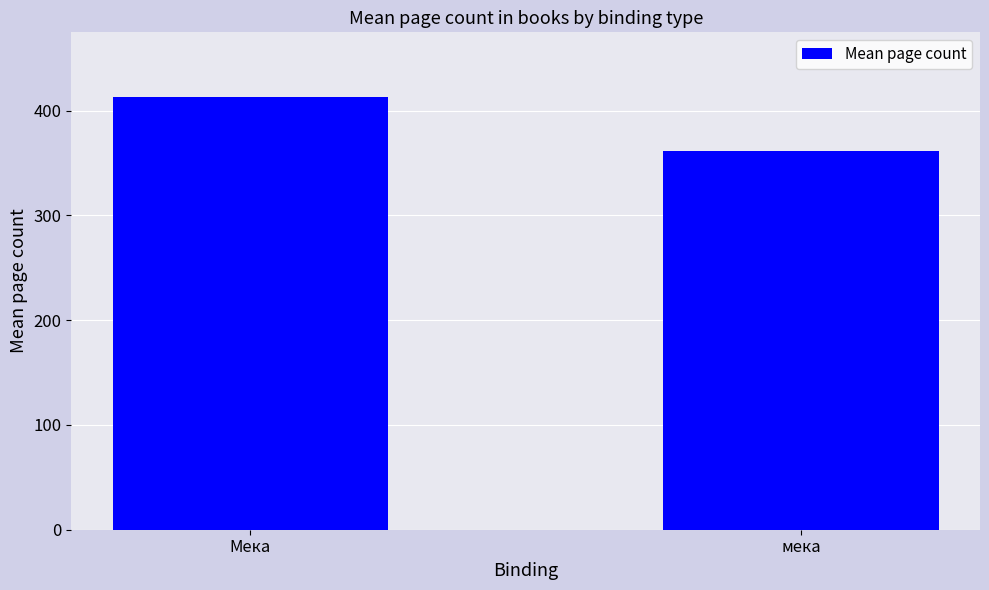

What is the sum of the values at мека and Мека?

774.7